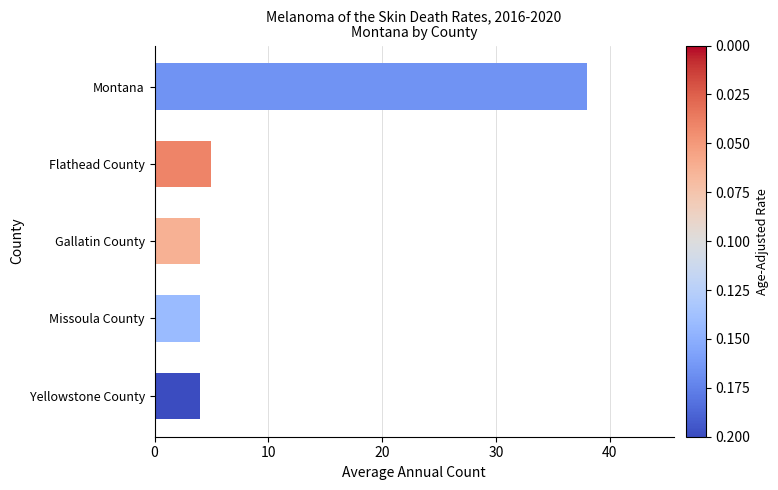

Which label corresponds to the largest value in the chart?

Montana